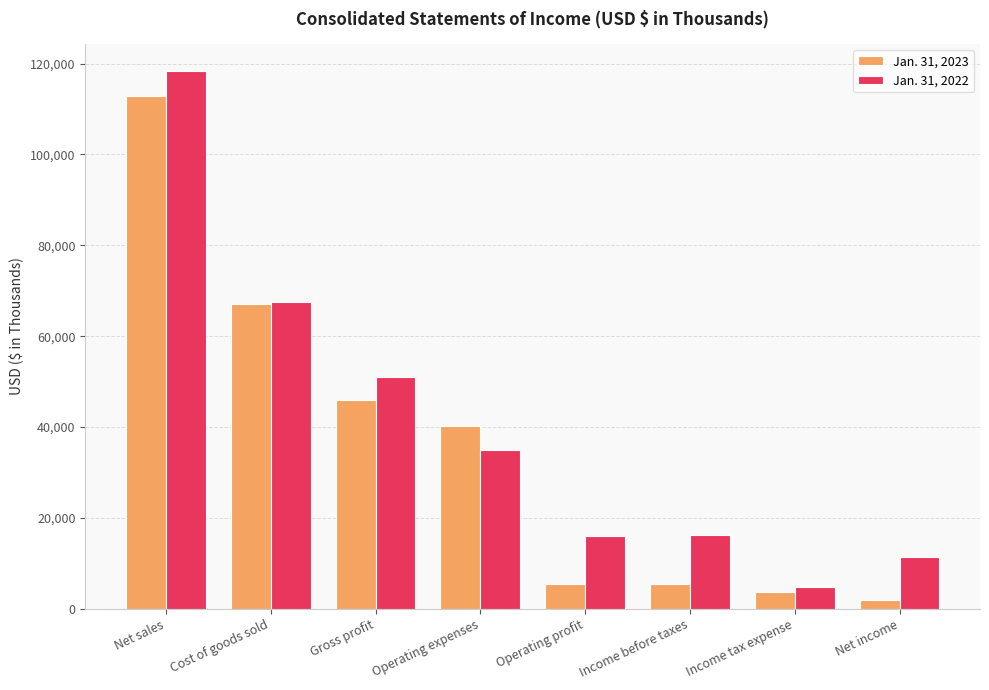

What is the difference between the maximum and second lowest values in the Jan. 31, 2022 series?

107014